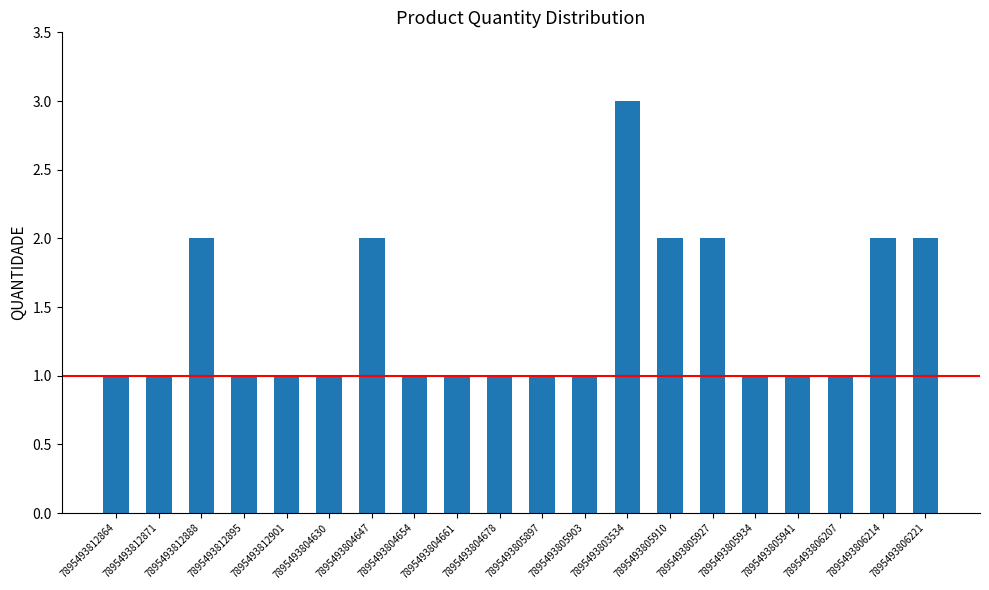

What is the value of the 15th bar from the left?

2